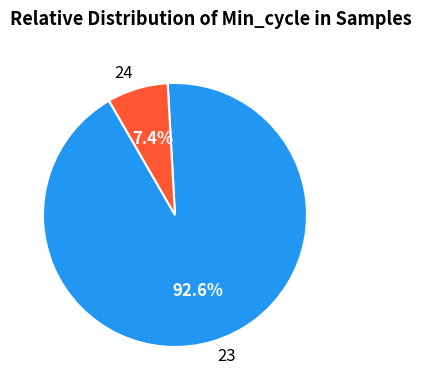

Which has a higher value, 23 or 24?

23